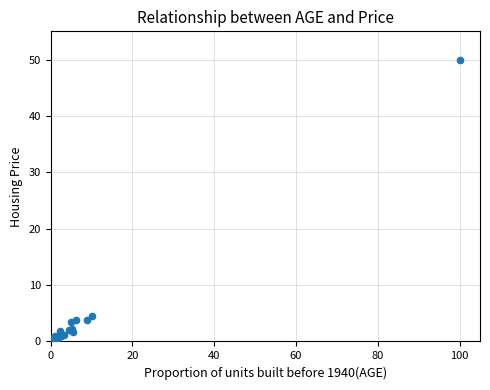

What Y value in the scatter plot is closest to 25?

4.5